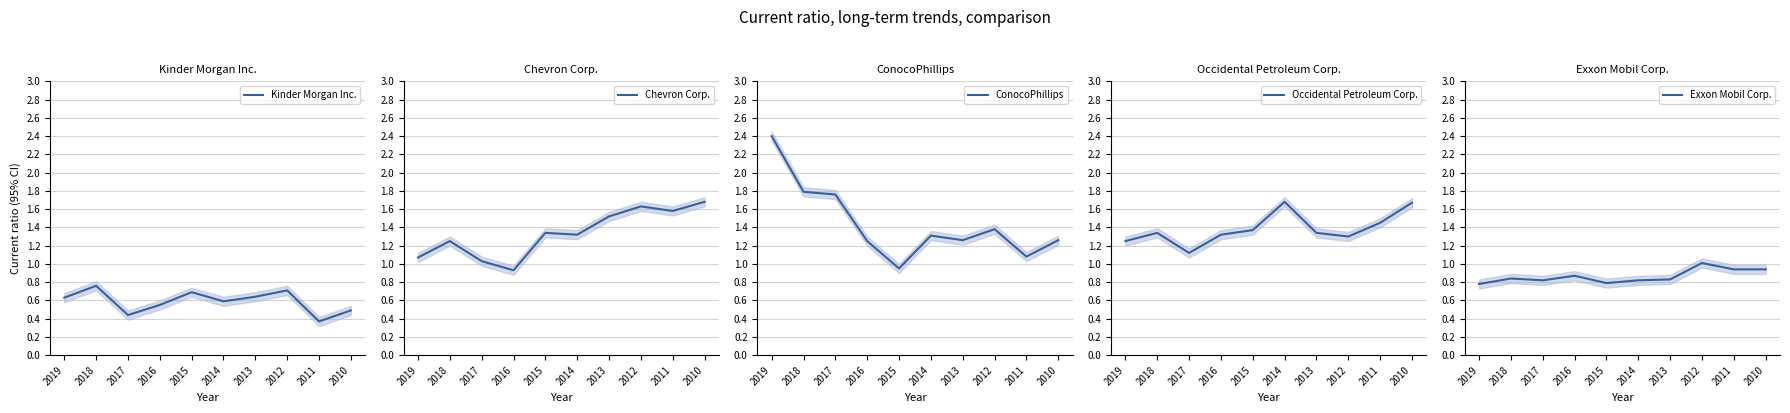

After their last crossing, which series has the higher values: Chevron Corp. or ConocoPhillips?

Chevron Corp.